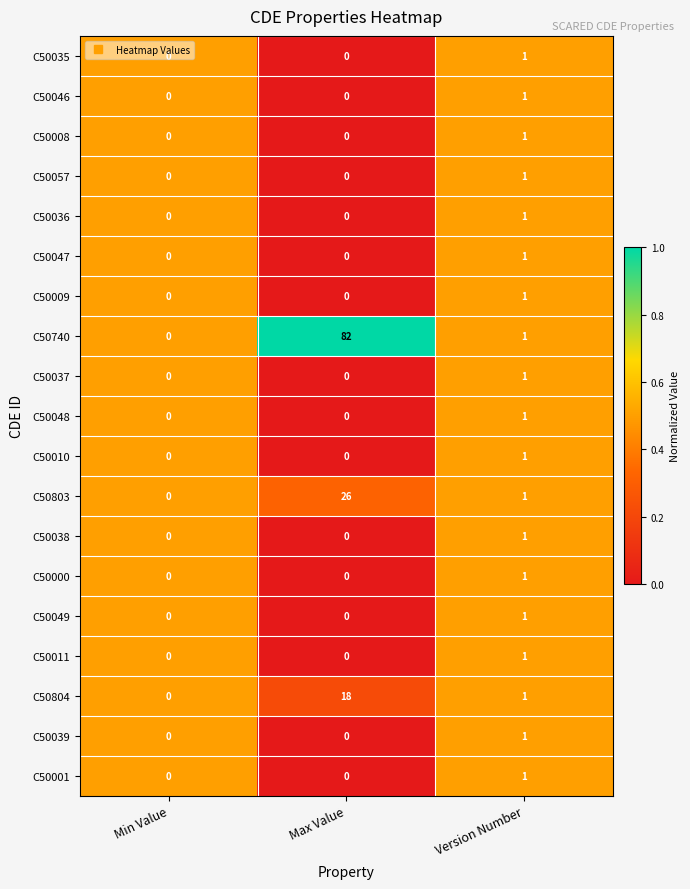

At which category is the sum across all series the highest?

Max Value